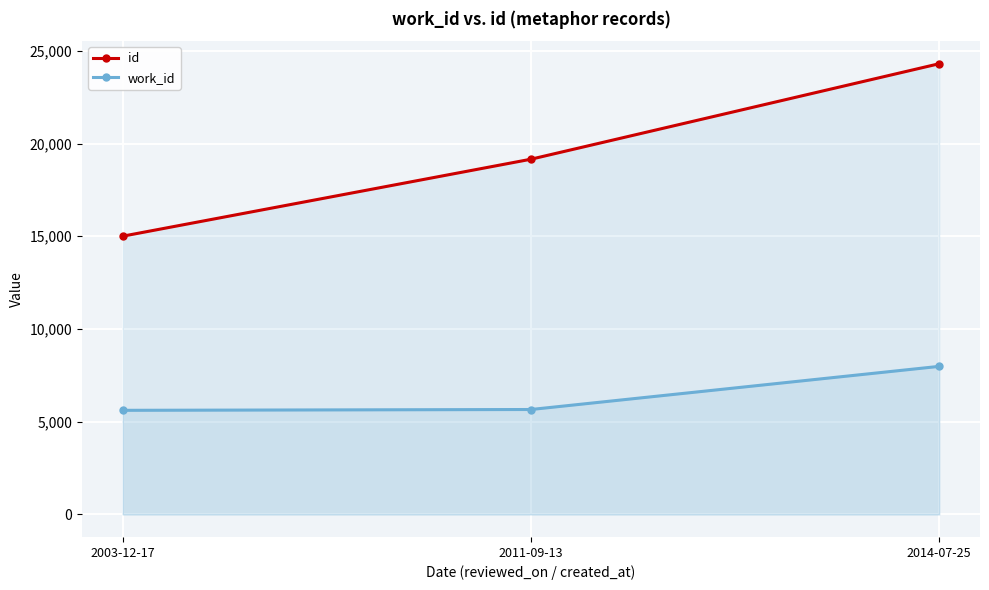

Which label corresponds to the smallest value in the chart?

2003-12-17